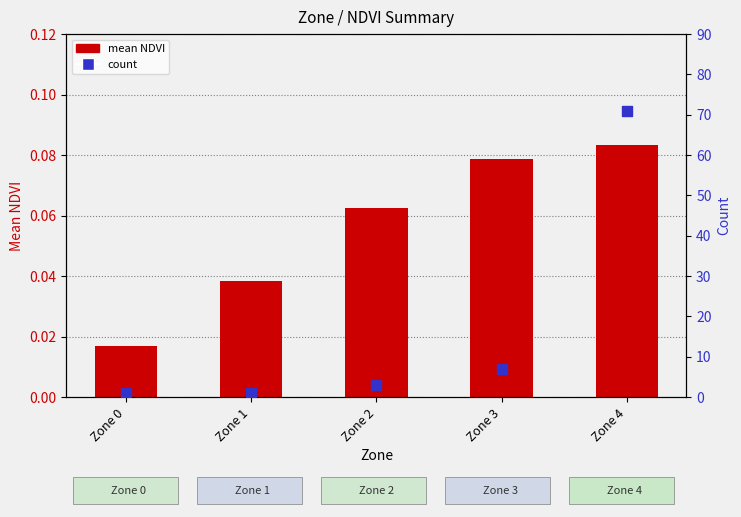

What are all the series names shown in the legend?

mean NDVI, count